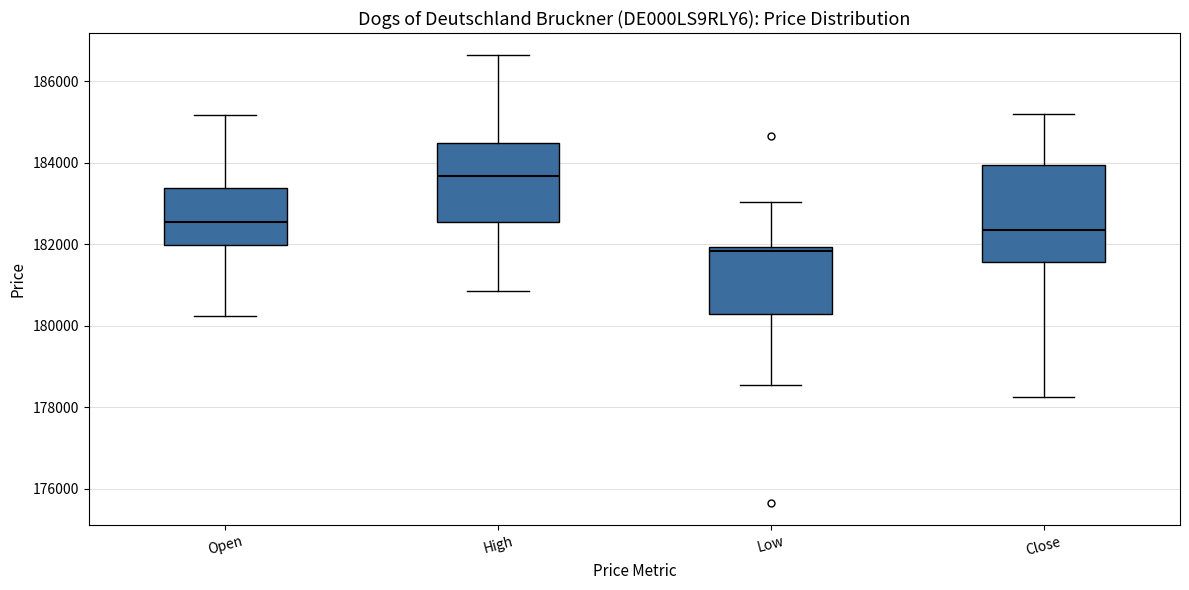

Reading left to right, read every box against the y-axis: the position of its median line, the range the box covers, and the ends of its whiskers. The values are not printed on the chart, so give them approximately, as read against the axis.

Open: median 182600, box 182000 to 183400, whiskers 180200 to 185200
High: median 183600, box 182600 to 184400, whiskers 180800 to 186600
Low: median 181800, box 180200 to 182000, whiskers 178600 to 183000
Close: median 182400, box 181600 to 184000, whiskers 178200 to 185200